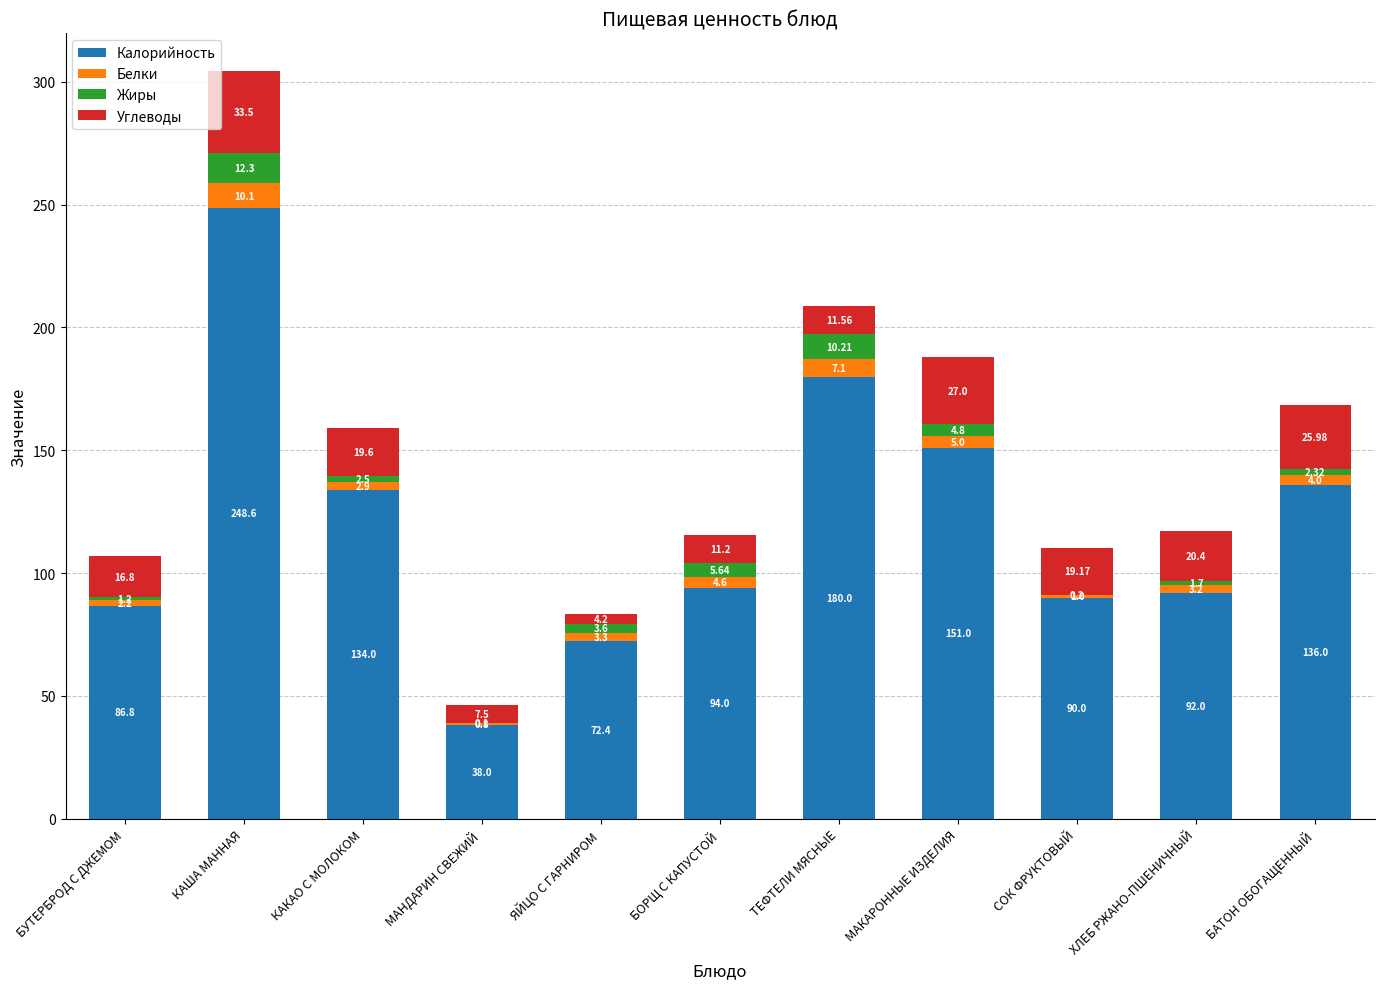

At which category is the sum across all series the highest?

КАША МАННАЯ